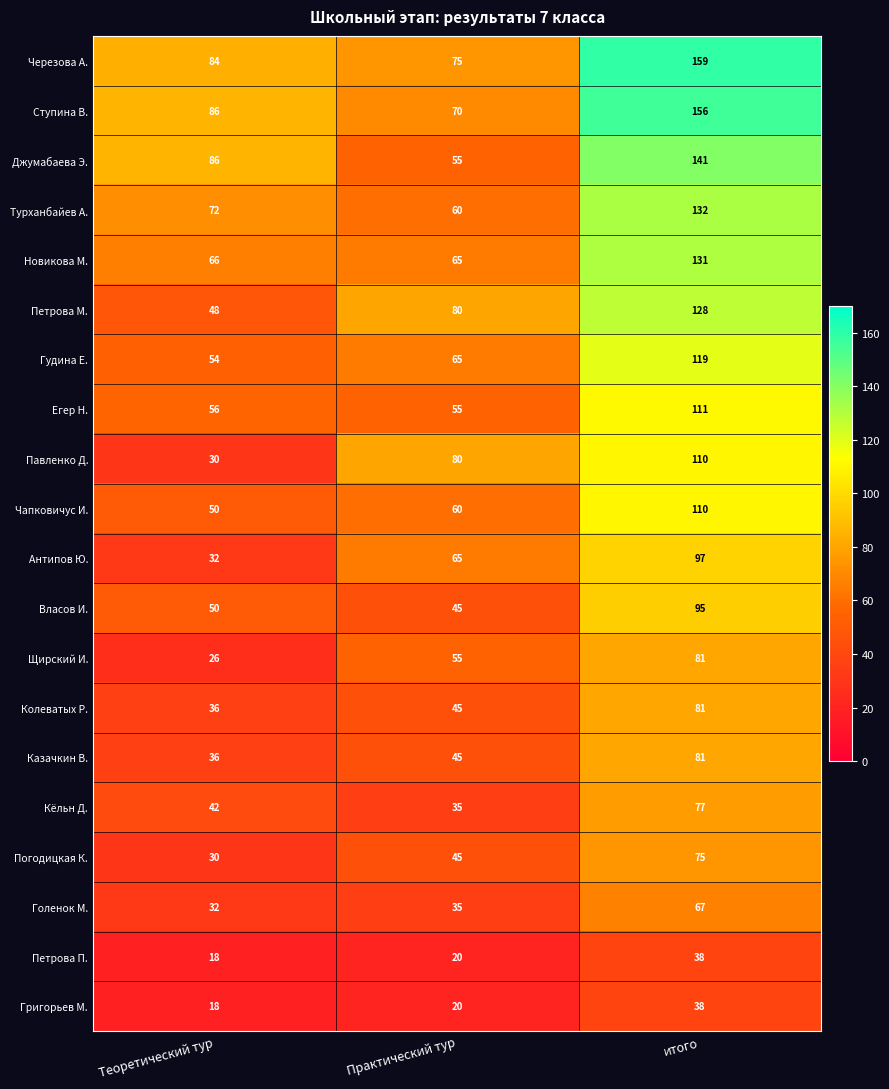

Rank the categories by Казачкин В. value from lowest to highest.

Теоретический тур, Практический тур, итого